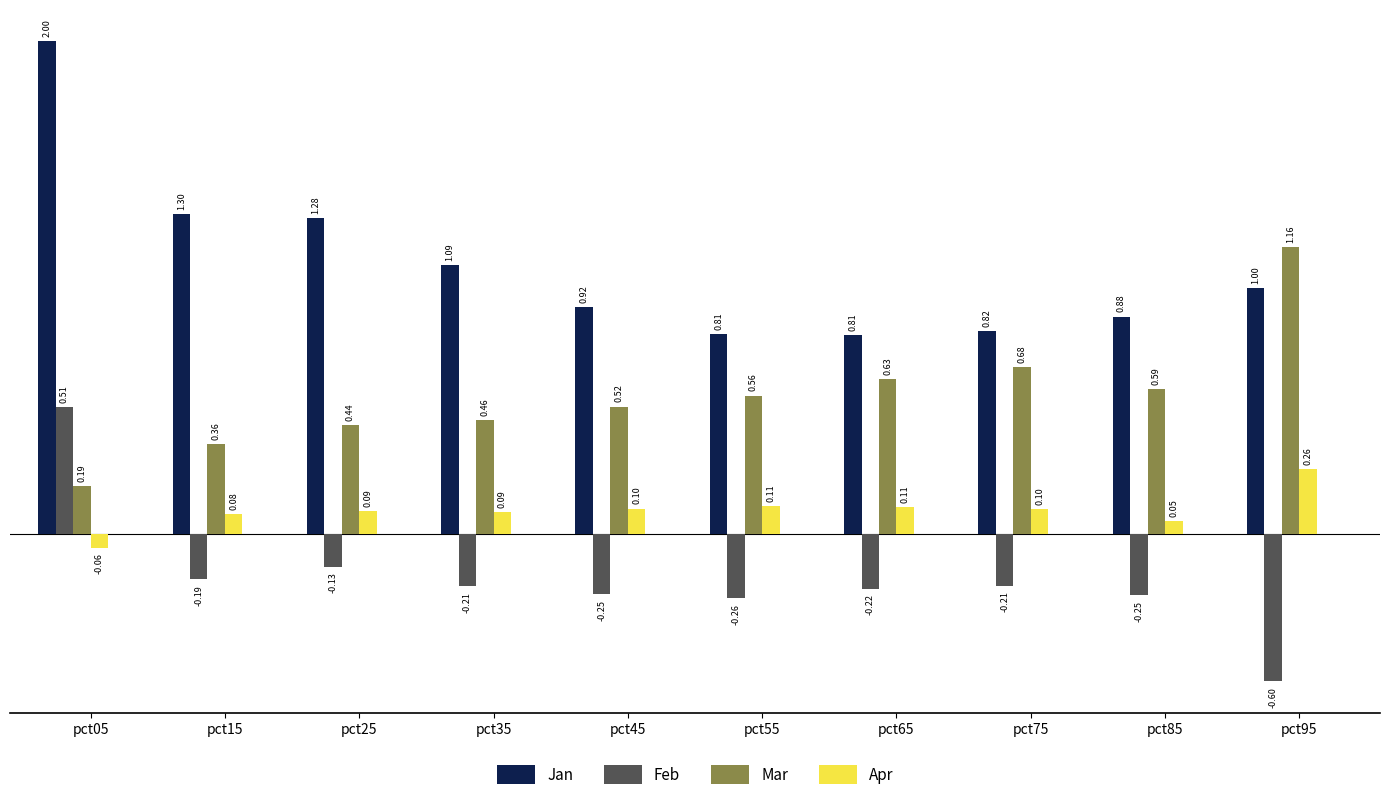

How many bars are there in each group?

4